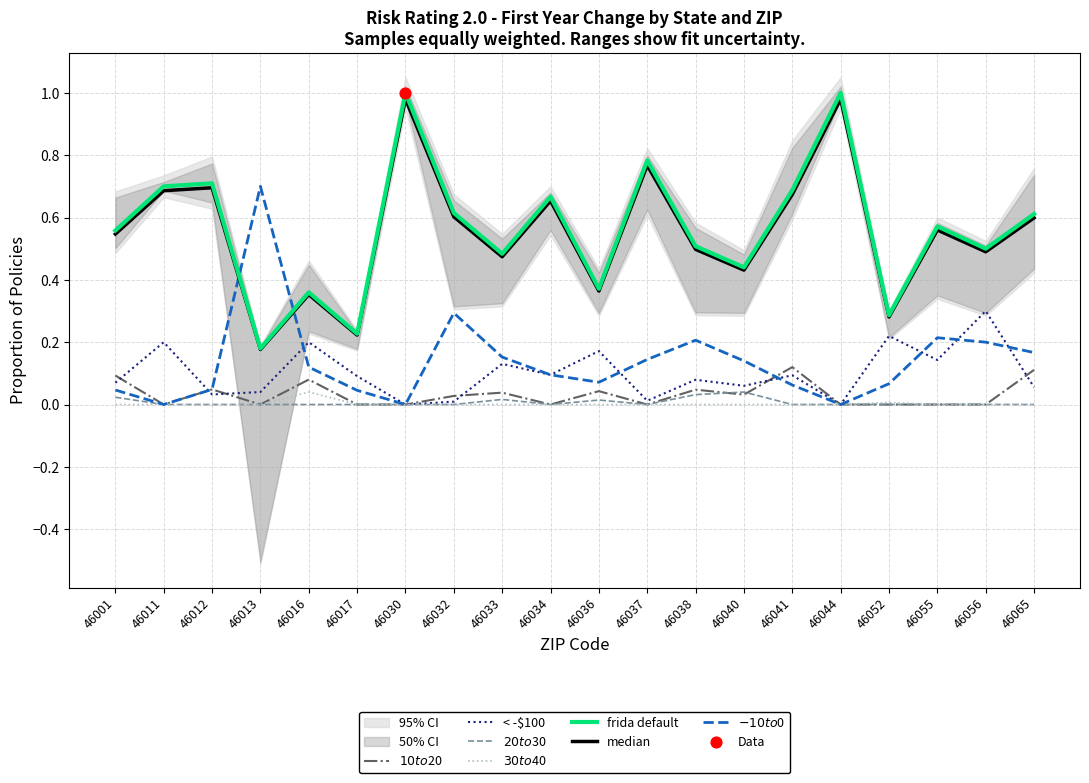

At how many categories does at least one series exceed 0?

20